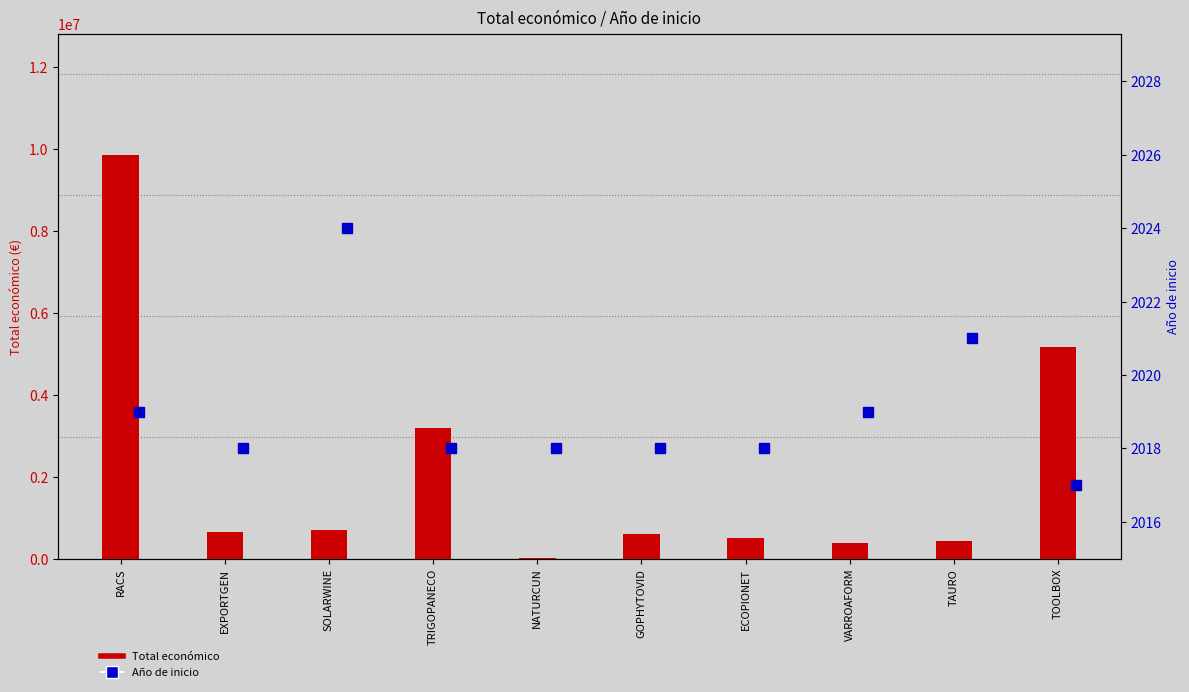

What are all the series names shown in the legend?

Total económico, Año de inicio